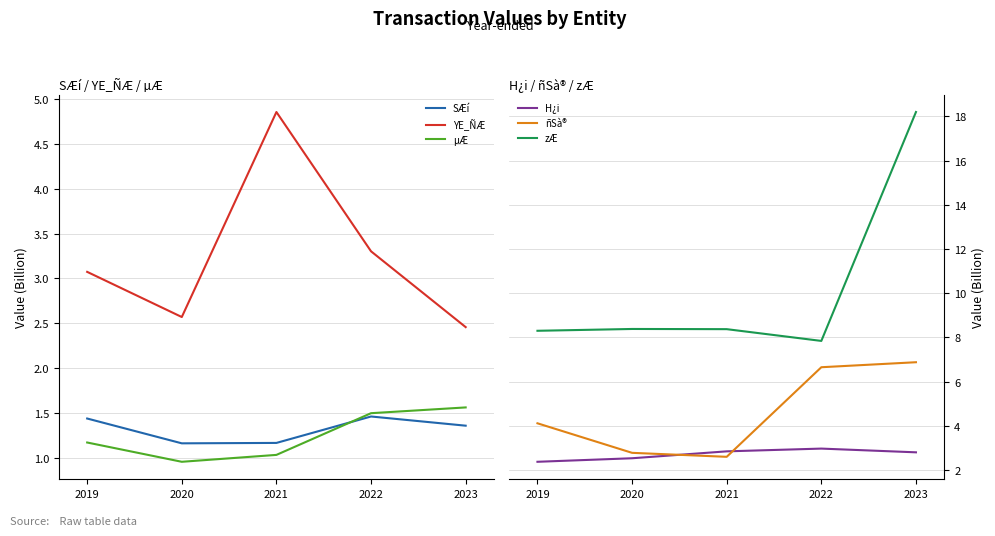

What is the value of the H¿i point at the 3rd from the left?

2.8